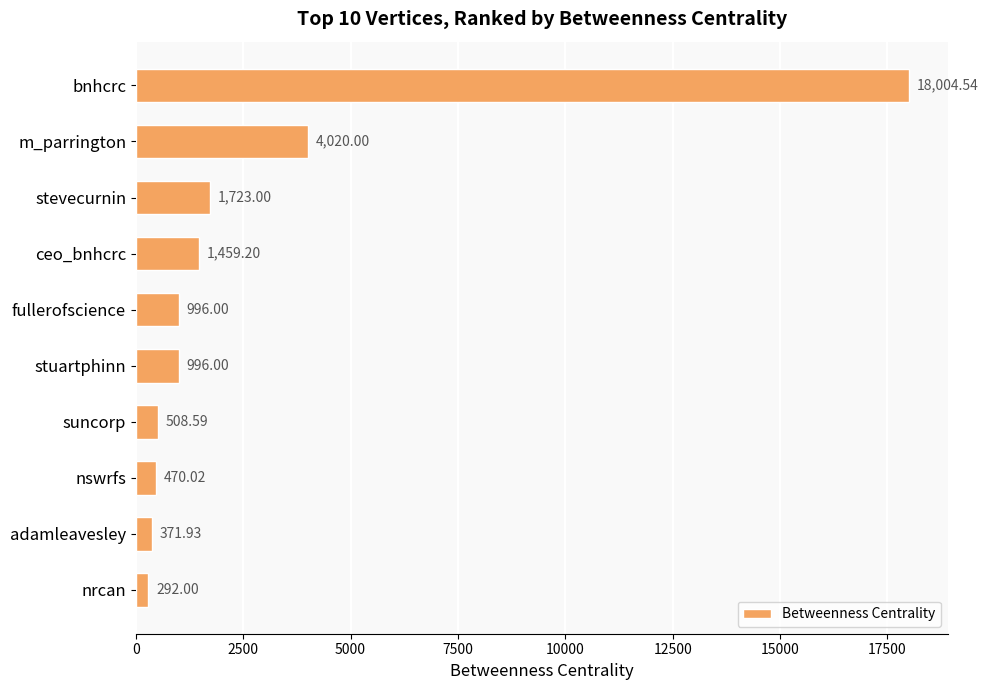

What is the smallest value displayed?

292.0